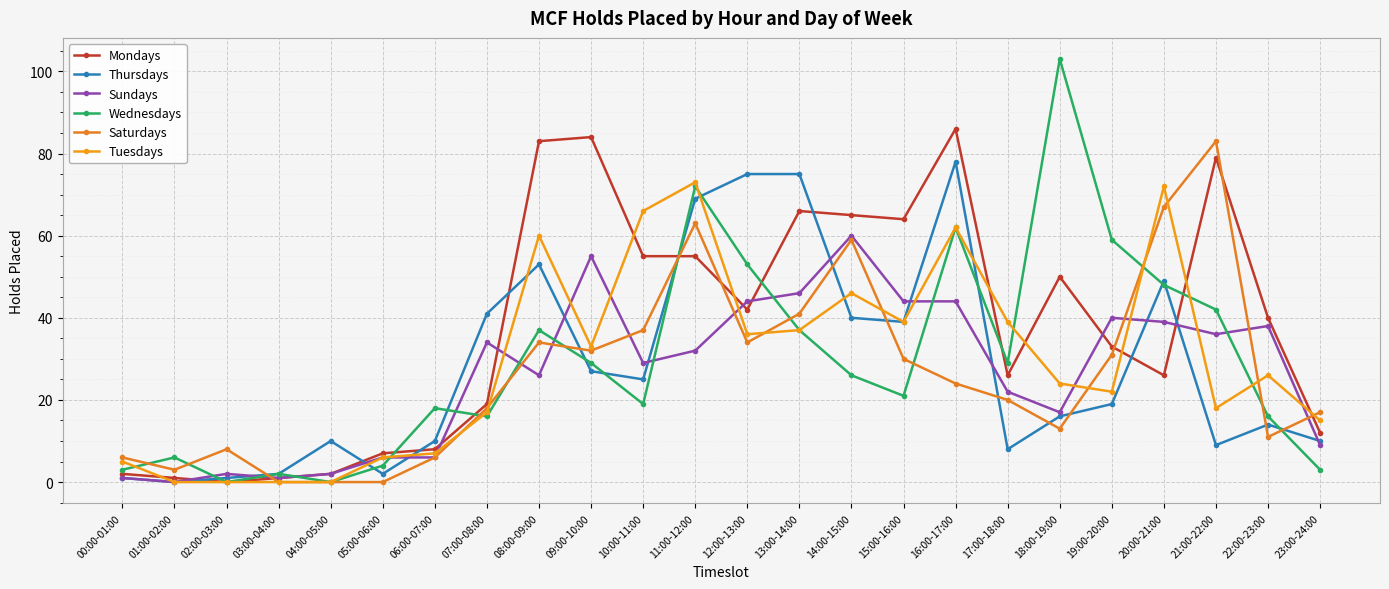

The value of Mondays at 17:00-18:00 is 10. True or false?

False